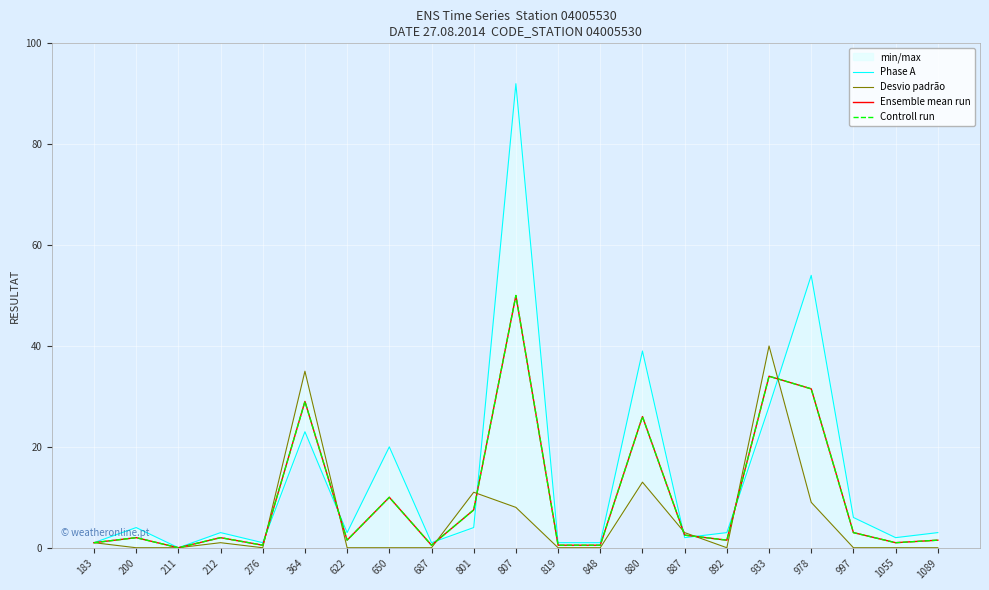

Reading right to left, what are all the values shown in this chart?

Phase A: 1089=3.0	1055=2.0	997=6.0	978=54.0	933=28.0	892=3.0	887=2.0	880=39.0	848=1.0	819=1.0	807=92.0	801=4.0	687=1.0	650=20.0	622=3.0	364=23.0	276=1.0	212=3.0	211=0.0	200=4.0	183=1.0
Desvio padrão: 1089=0.0	1055=0.0	997=0.0	978=9.0	933=40.0	892=0.0	887=3.0	880=13.0	848=0.0	819=0.0	807=8.0	801=11.0	687=0.0	650=0.0	622=0.0	364=35.0	276=0.0	212=1.0	211=0.0	200=0.0	183=1.0
Ensemble mean run: 1089=1.5	1055=1.0	997=3.0	978=31.5	933=34.0	892=1.5	887=2.5	880=26.0	848=0.5	819=0.5	807=50.0	801=7.5	687=0.5	650=10.0	622=1.5	364=29.0	276=0.5	212=2.0	211=0.0	200=2.0	183=1.0
Controll run: 1089=1.5	1055=1.0	997=3.0	978=31.5	933=34.0	892=1.5	887=2.5	880=26.0	848=0.5	819=0.5	807=50.0	801=7.5	687=0.5	650=10.0	622=1.5	364=29.0	276=0.5	212=2.0	211=0.0	200=2.0	183=1.0